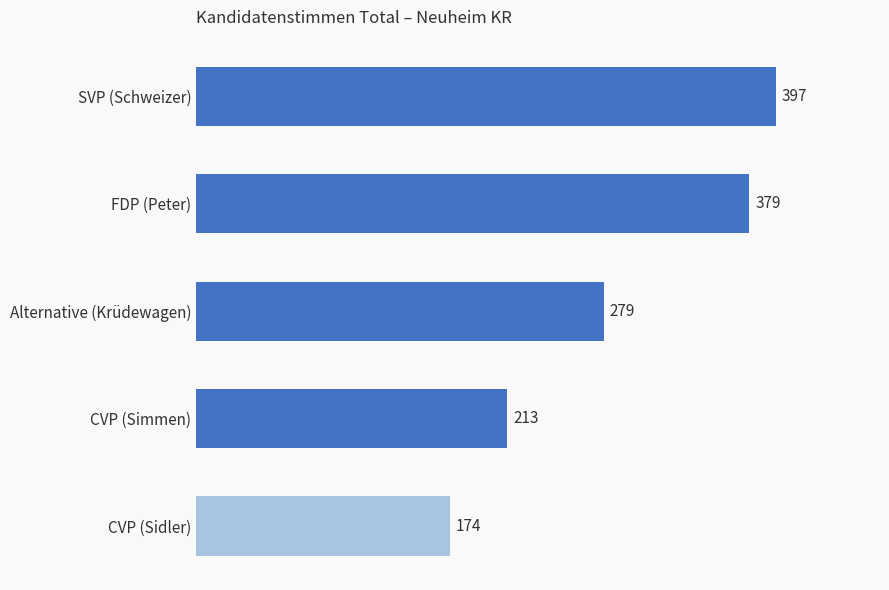

The chart shows a value of 326 at CVP (Simmen). True or false?

False